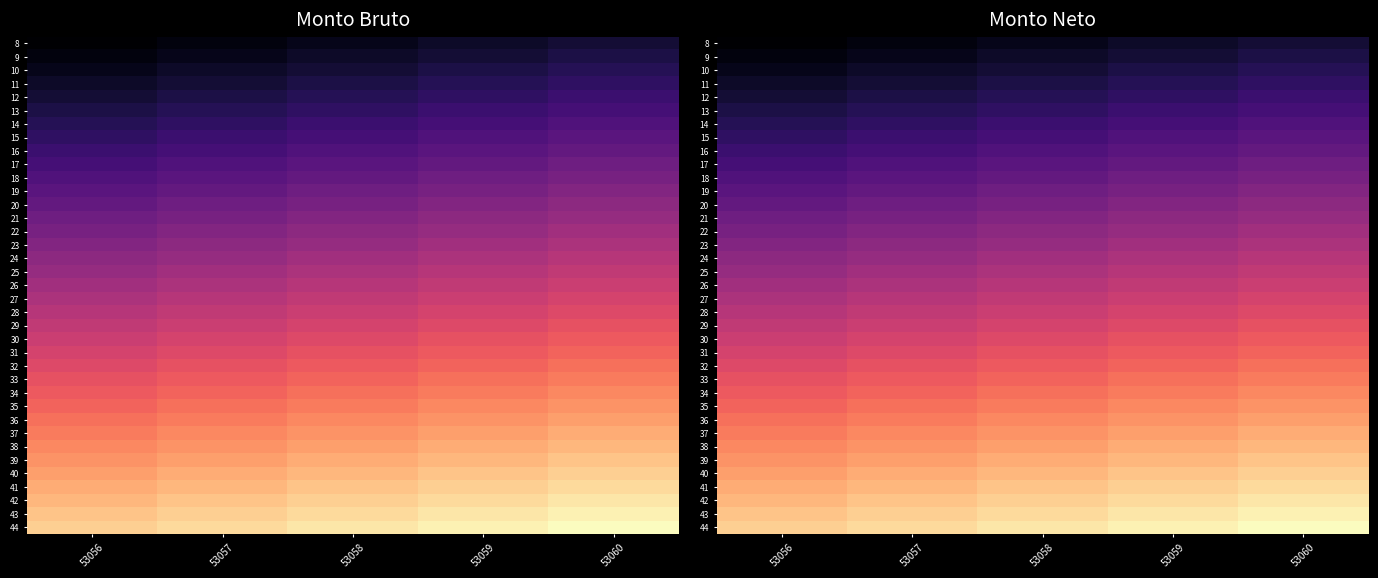

Is the value of 36 at 53056 greater than the value of 41 at 53056?

No